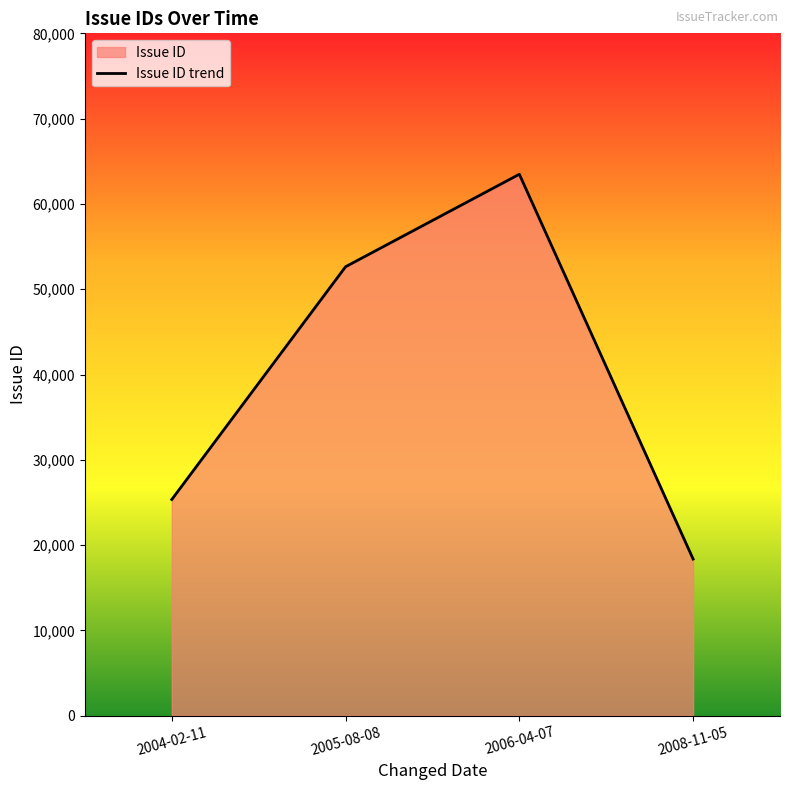

Which label corresponds to the smallest value in the chart?

2008-11-05